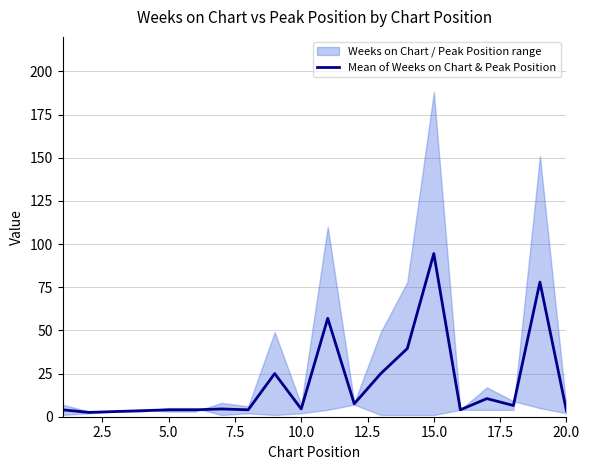

True or false: the data has more than 0 interior local peaks.

True